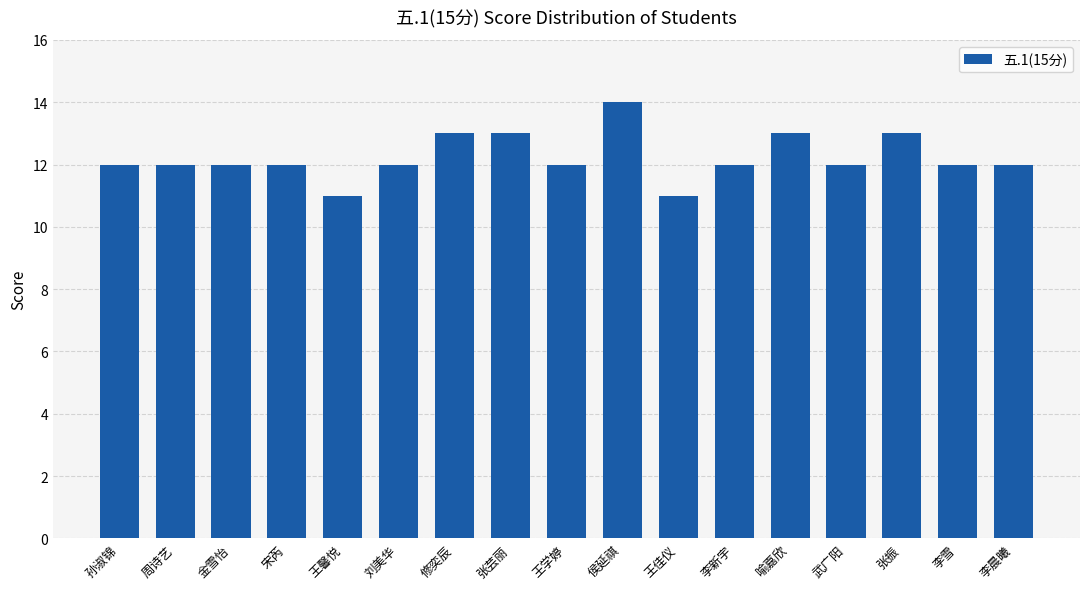

Count the values in the range 12 to 13.

14